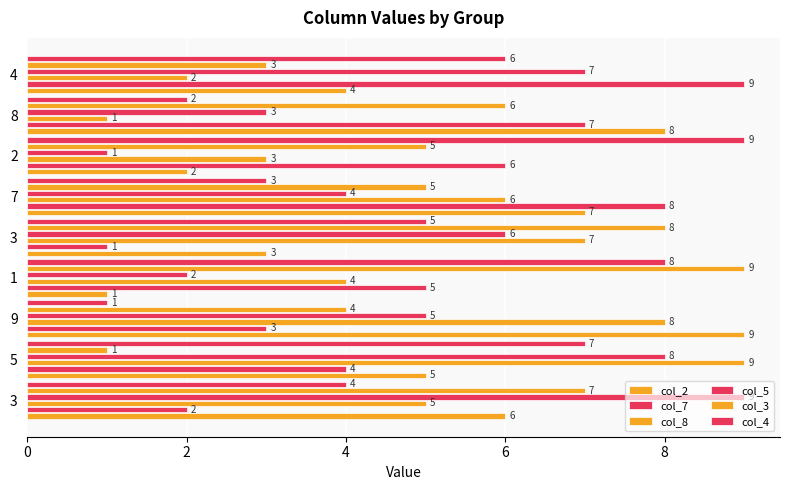

Reading left to right, what are all the values shown in this chart?

col_2: 6	5	9	1	3	7	2	8	4
col_7: 2	4	3	5	1	8	6	7	9
col_8: 5	9	8	4	7	6	3	1	2
col_5: 9	8	5	2	6	4	1	3	7
col_3: 7	1	4	9	8	5	5	6	3
col_4: 4	7	1	8	5	3	9	2	6